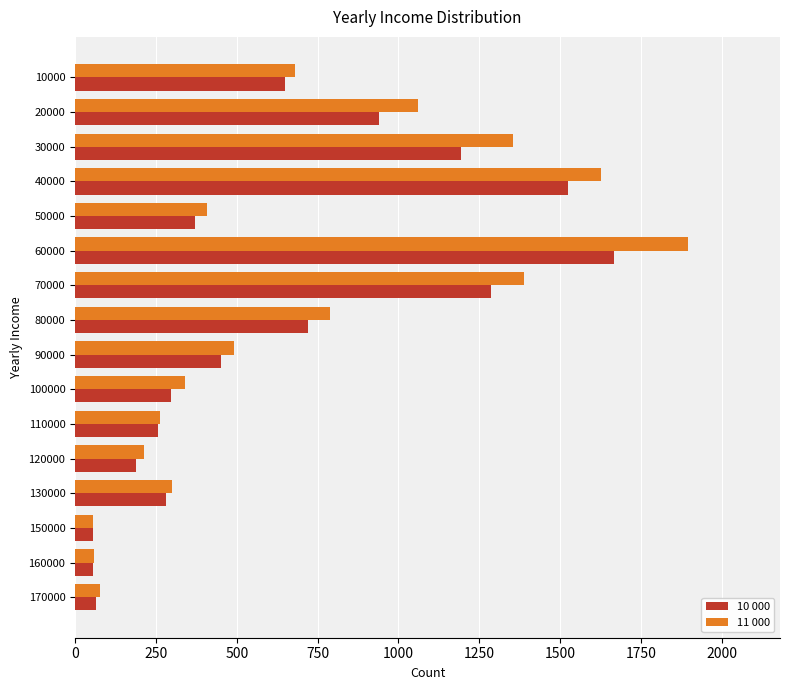

What is the total value across all series at 90000?

941